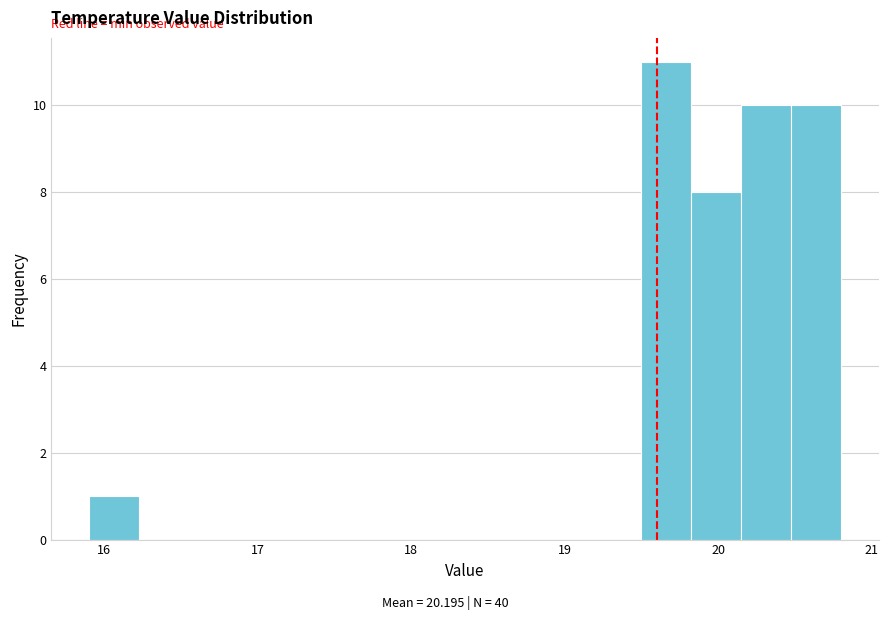

Read against the x-axis, roughly where is the centre of the tallest bar?

19.7